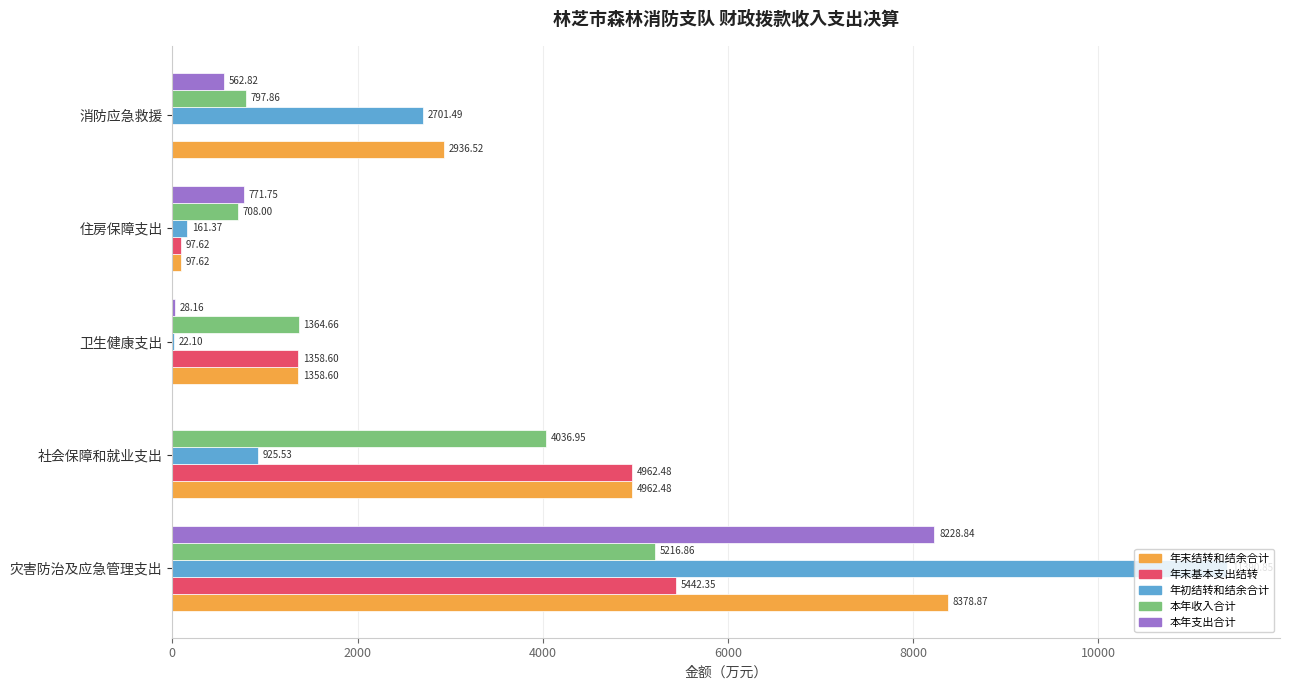

At which label is 本年收入合计 closest to 2962?

社会保障和就业支出